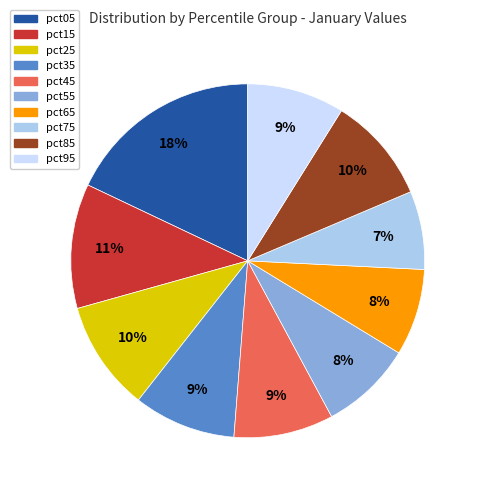

Is the sum of pct05 and pct95 greater than half?

No